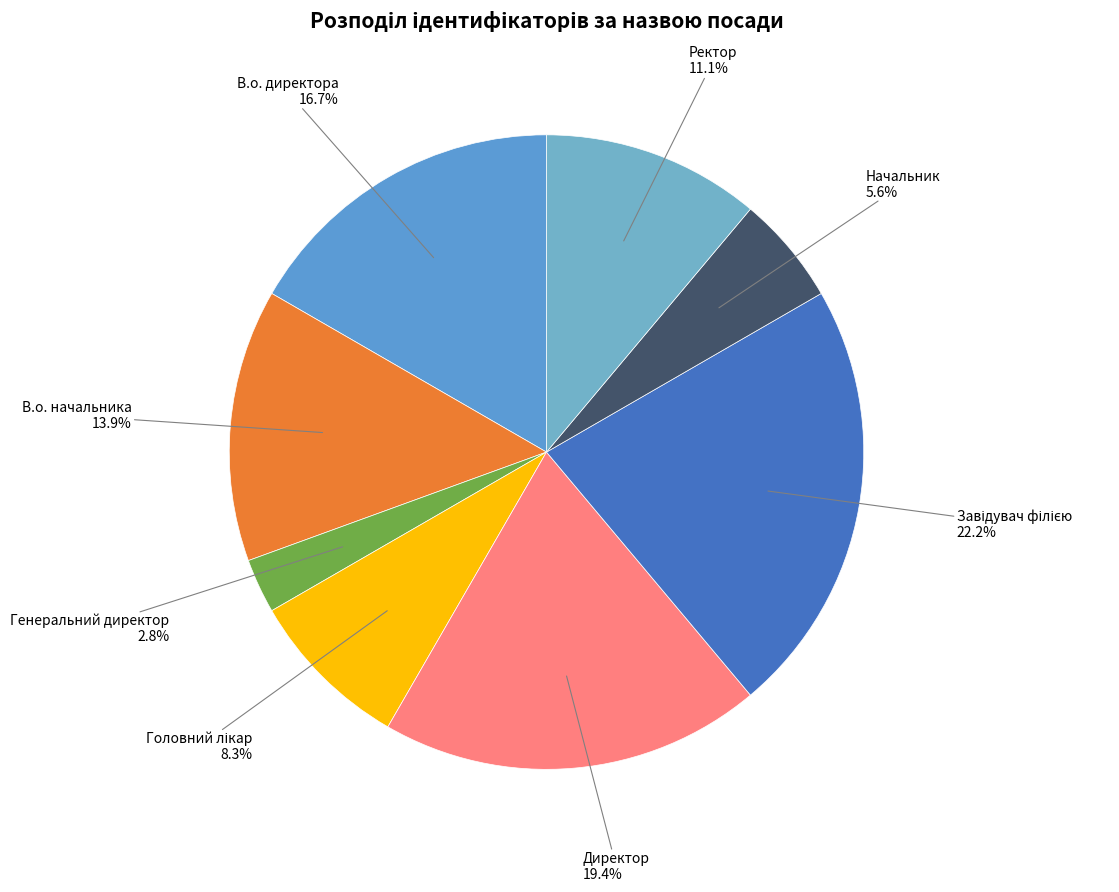

Does any single category account for the majority?

No